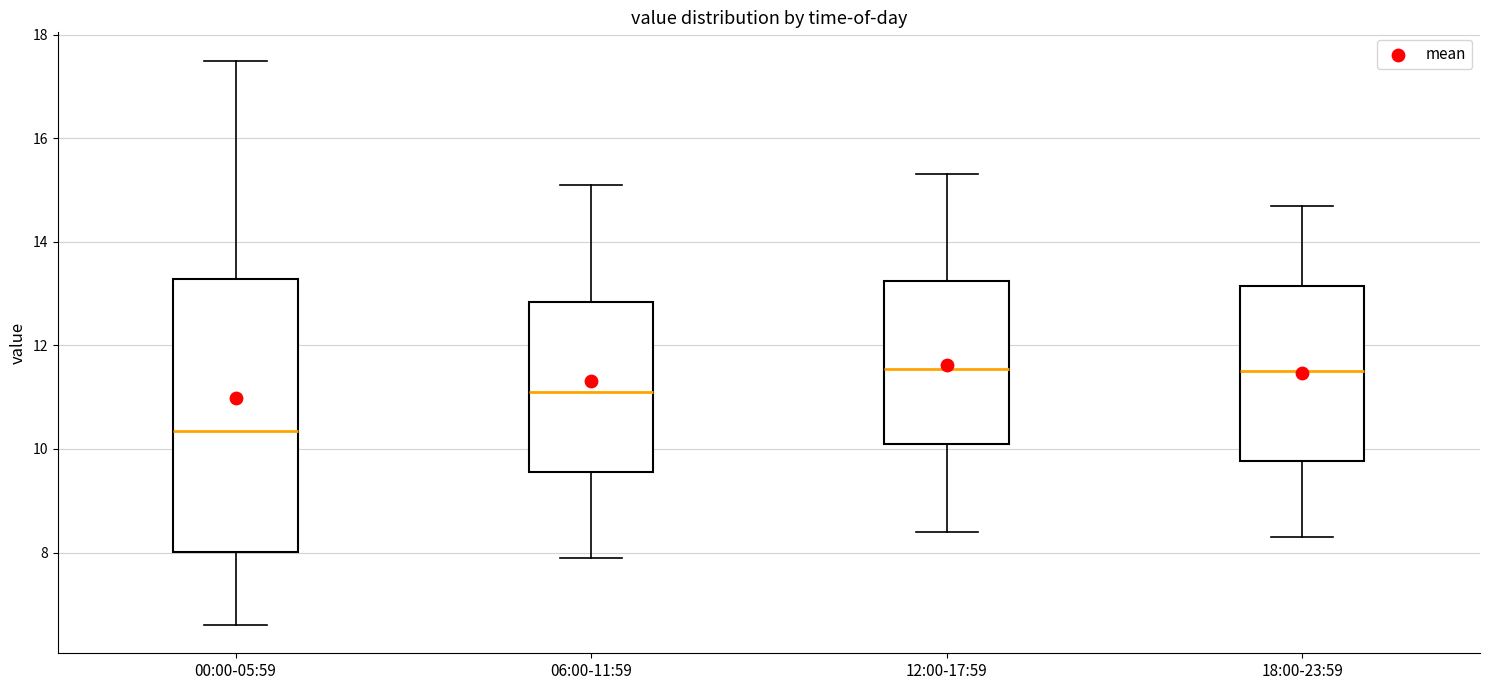

Where does the median line of the box for 00:00-05:59 sit on the y-axis? The values are not printed on the chart, so give them approximately, as read against the axis.

10.4